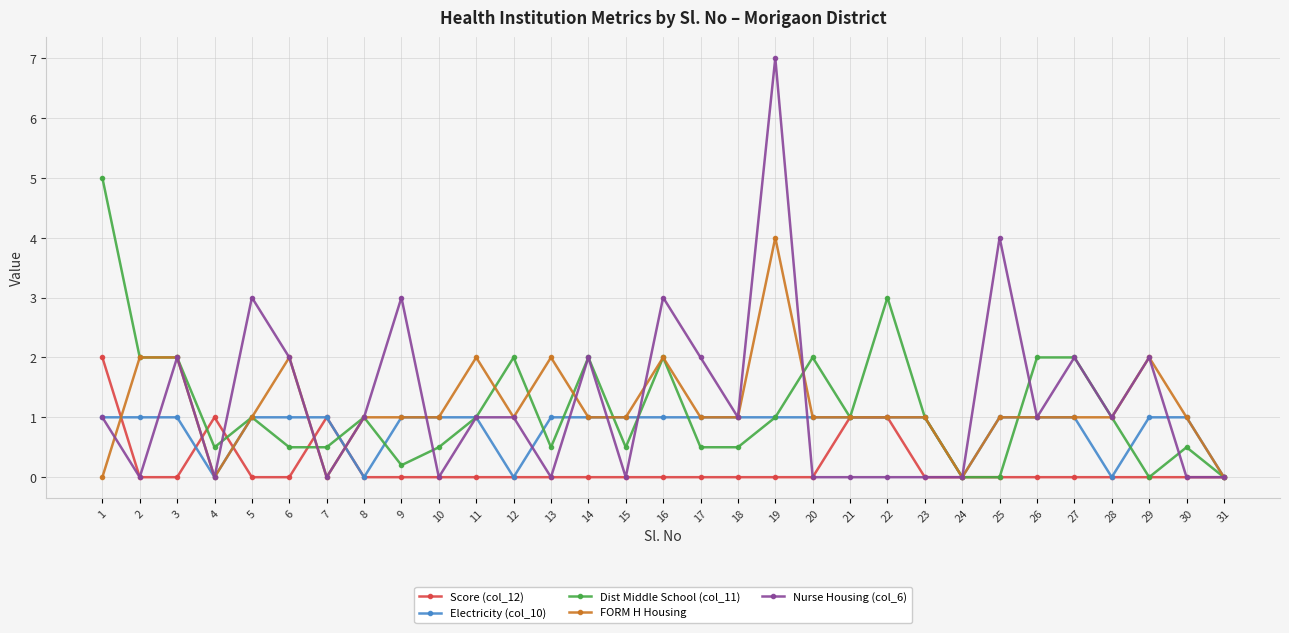

What is the average value of the FORM H Housing series?

1.2